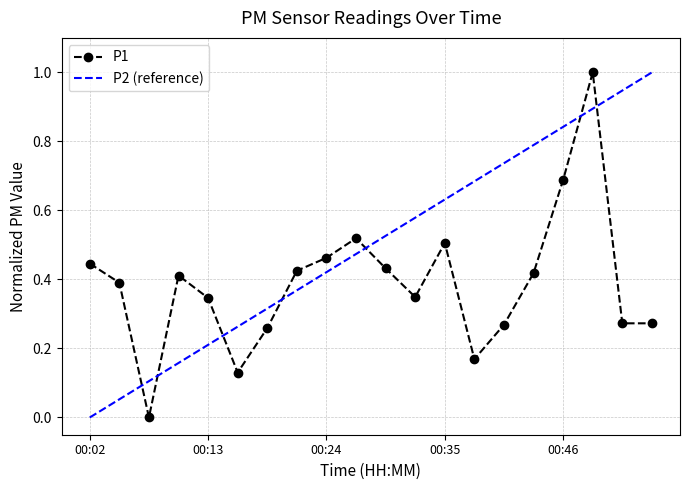

What is the difference between the maximum and minimum values?

1.0